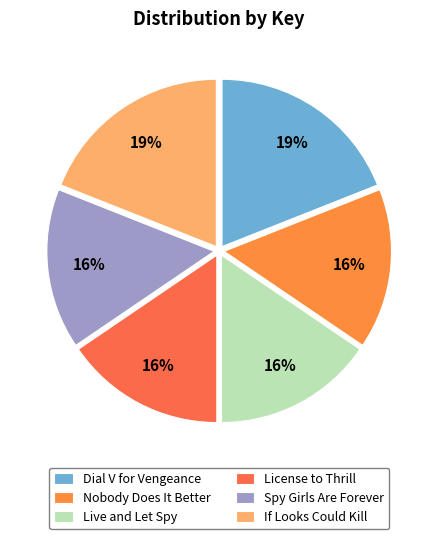

To the nearest percent, what is the difference between the largest and smallest slice percentages?

3%